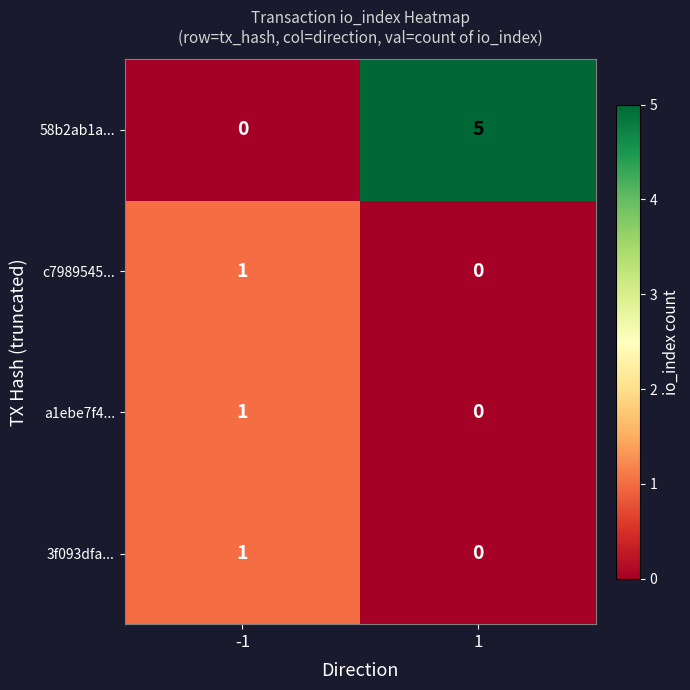

Reading left to right, list all the values displayed in this chart.

58b2ab1a...: -1=0	1=5
c7989545...: -1=1	1=0
a1ebe7f4...: -1=1	1=0
3f093dfa...: -1=1	1=0